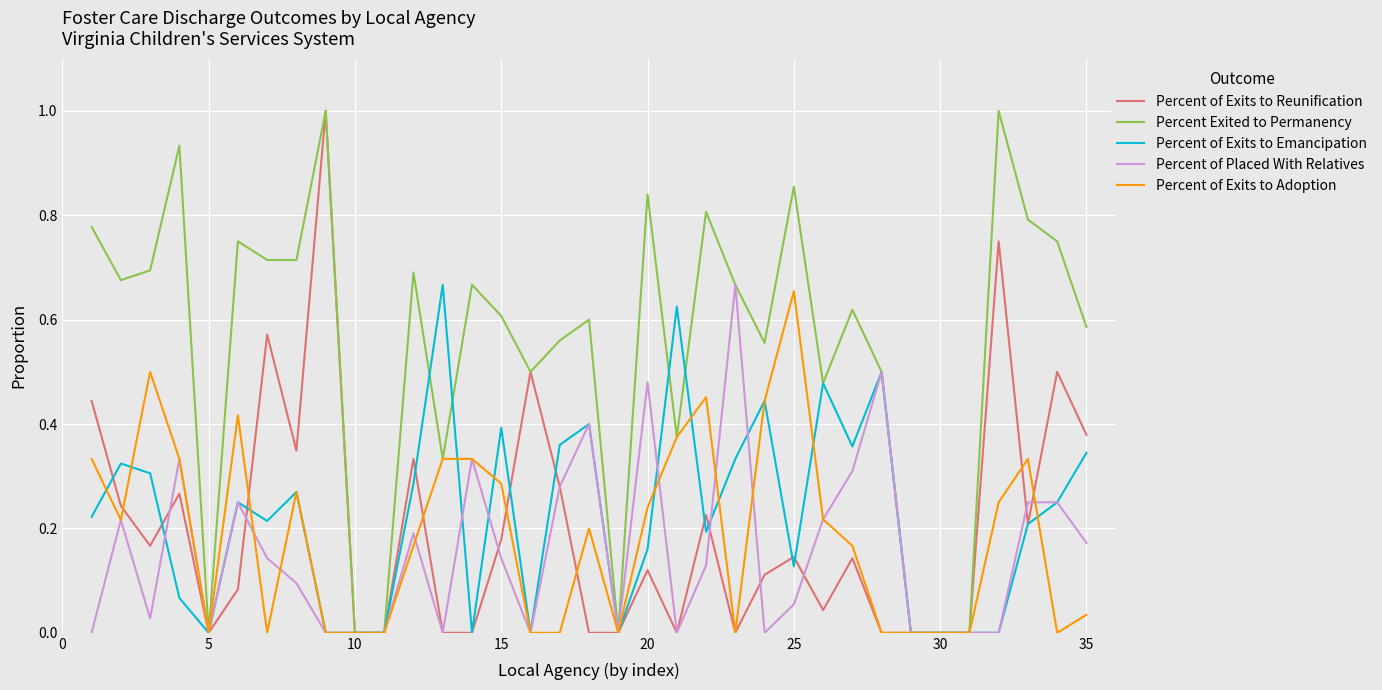

What is the maximum value shown in the chart?

1.0